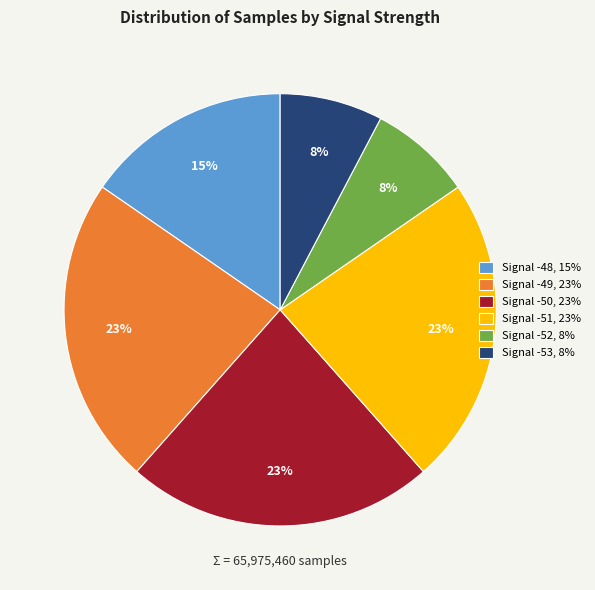

Do Signal -49, 23% and Signal -51, 23% together represent more than half of the pie?

No